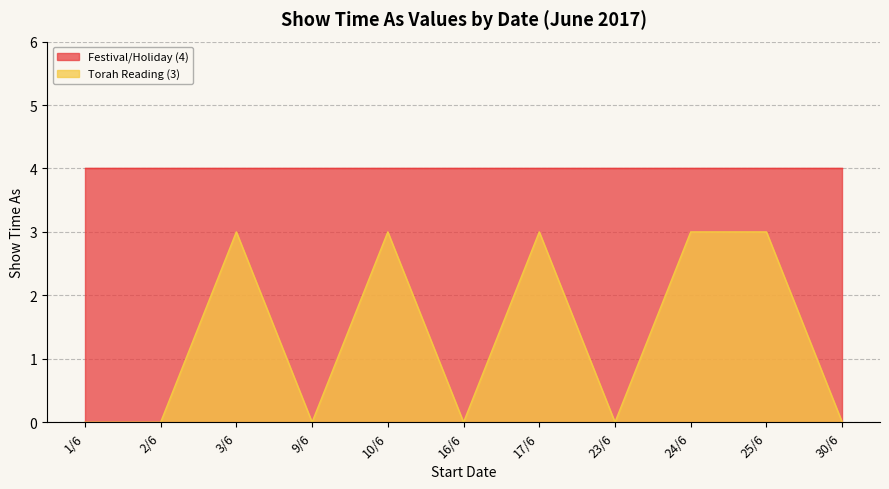

What is the difference between the maximum and minimum values?

3